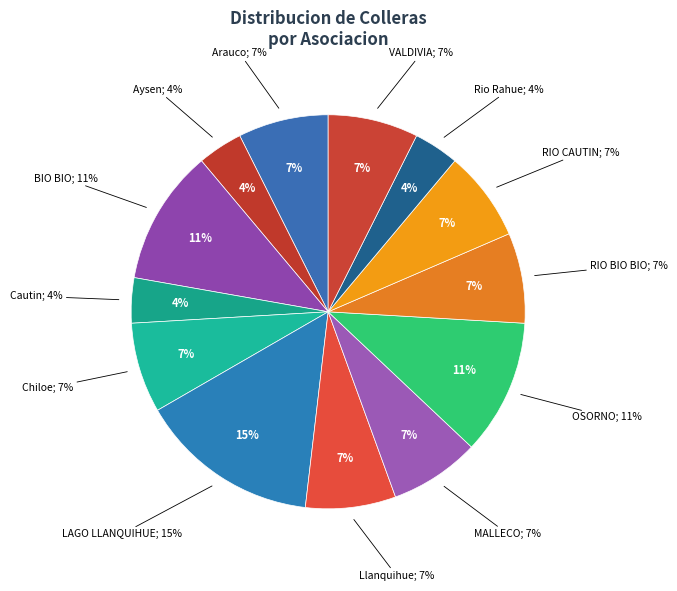

True or false: Rio Rahue accounts for 1% of the total.

False